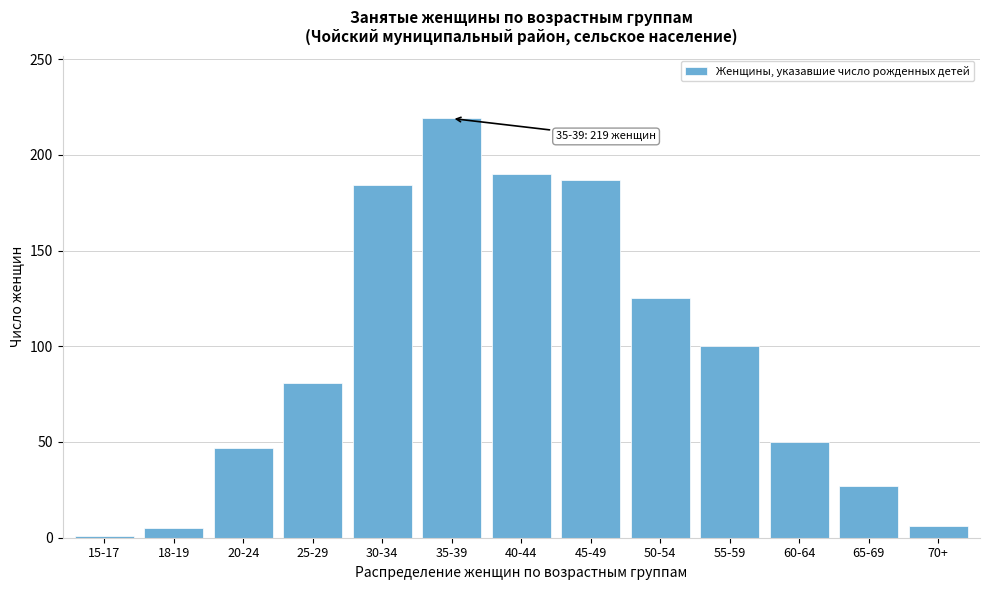

What is the maximum value shown in the chart?

219